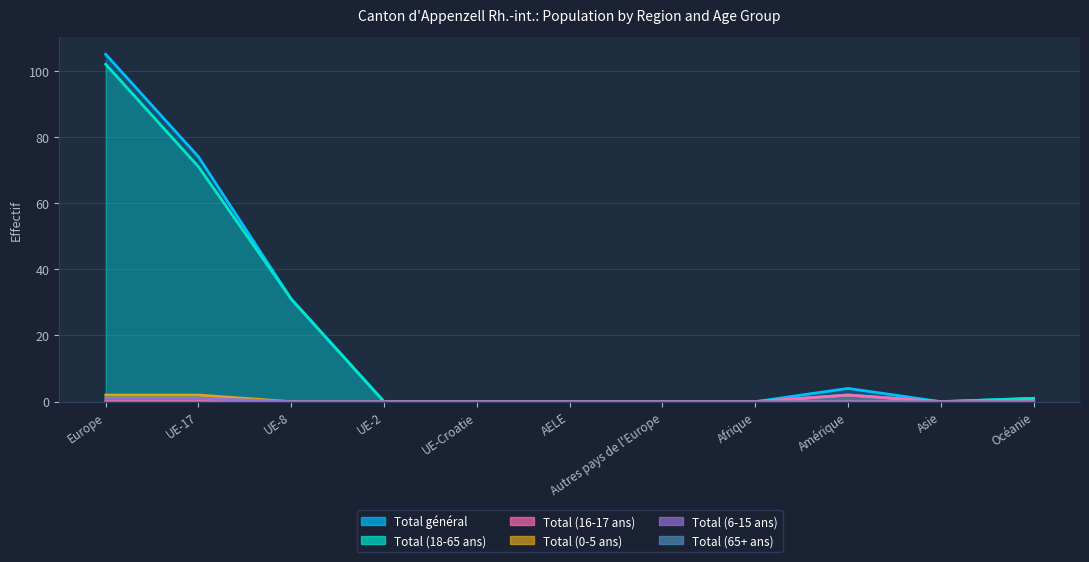

Which series has the largest total across all categories?

Total général